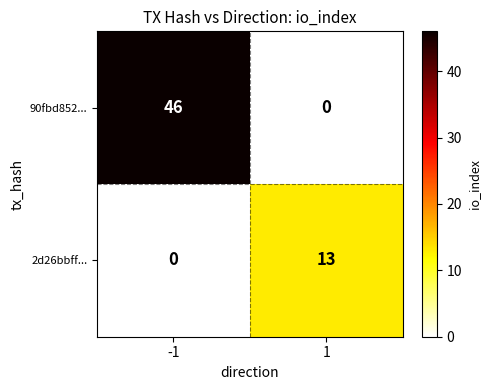

Reading right to left, transcribe all the data shown in this chart.

90fbd852...: 1=0	-1=46
2d26bbff...: 1=13	-1=0